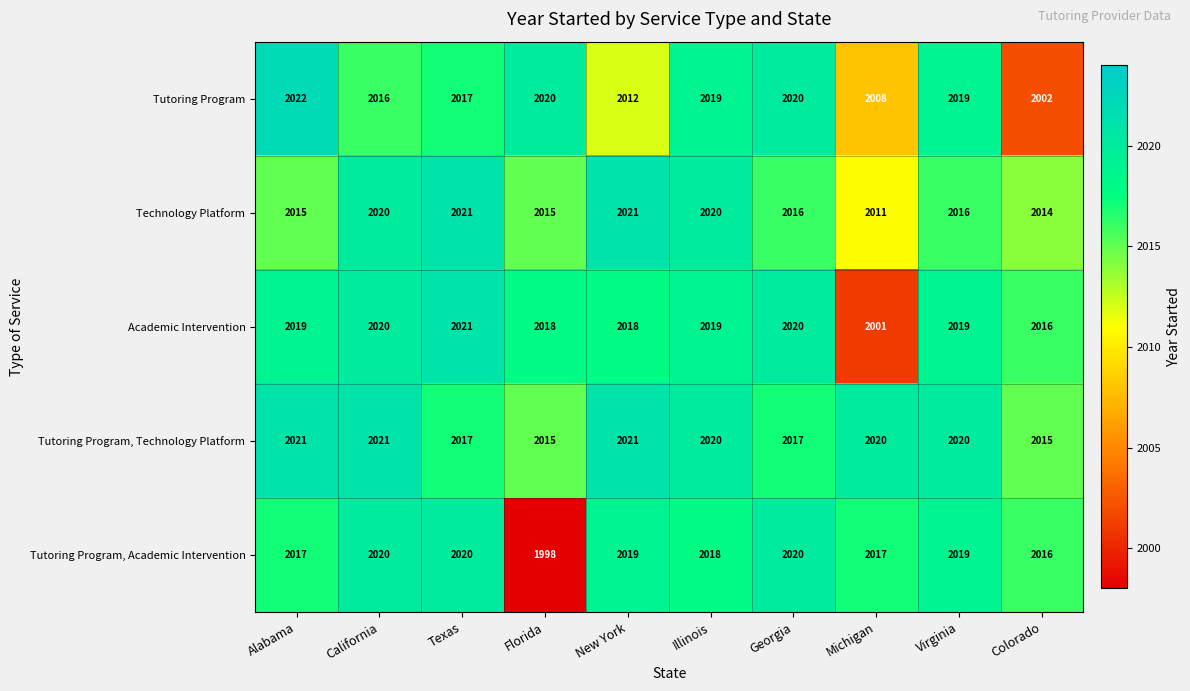

What is the smallest value displayed?

1998